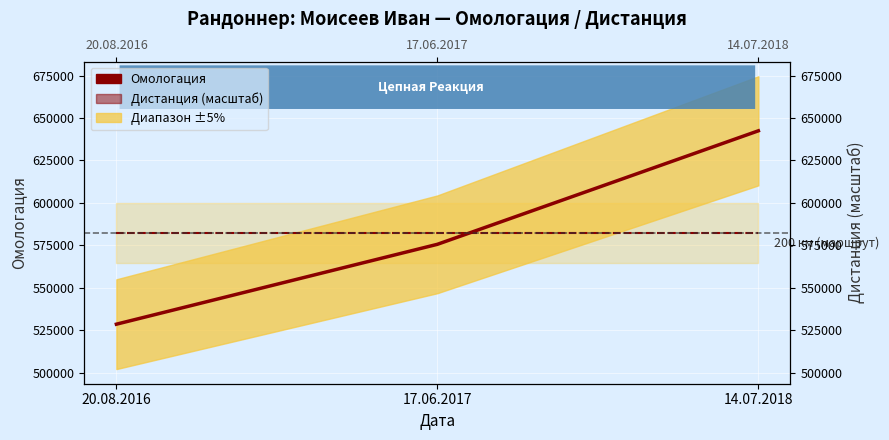

What is the sum of the Дистанция (масштаб) values at 14.07.2018 and 17.06.2017?

1164479.3